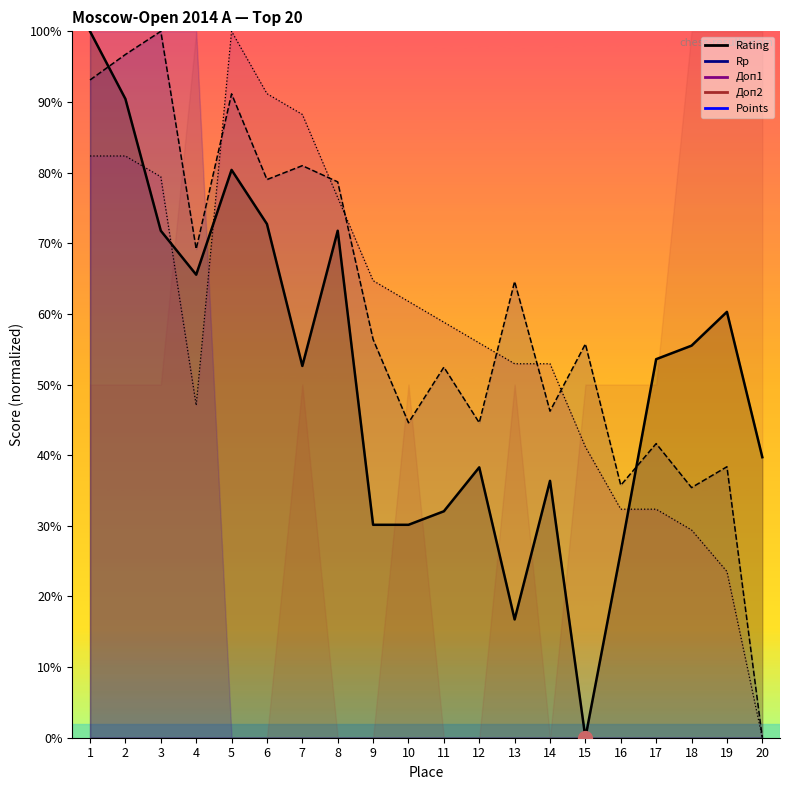

What is the value of the Rp point at the 11th from the left?

52.5